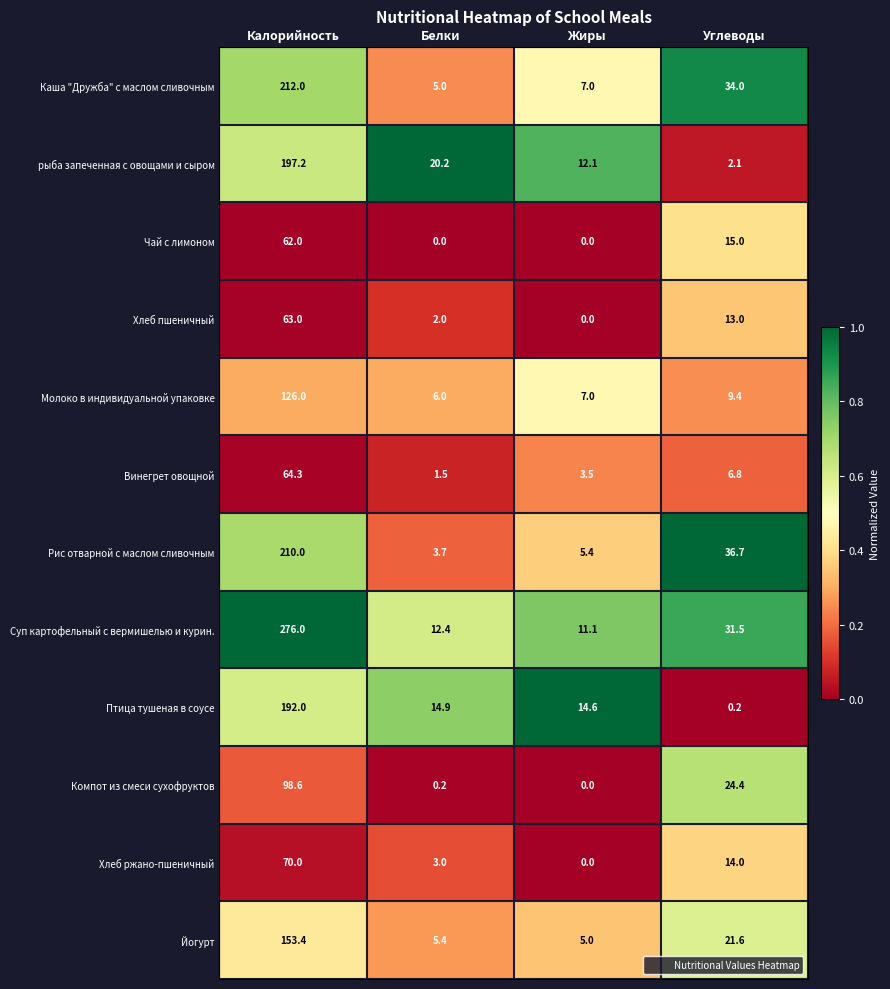

What is the maximum value for Молоко в индивидуальной упаковке?

126.0